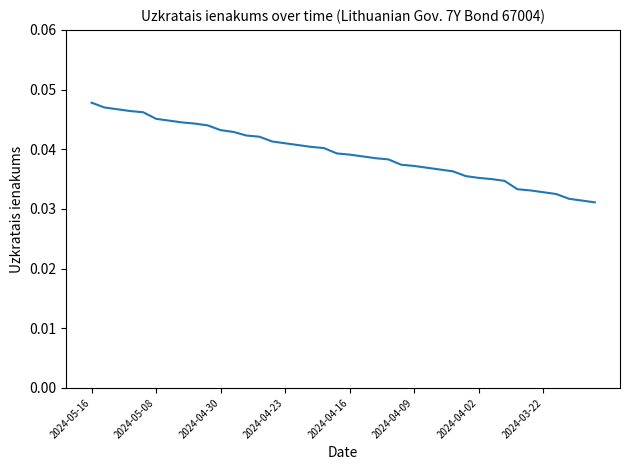

Is it true that the value at 2024-05-16 is 0.1?

False